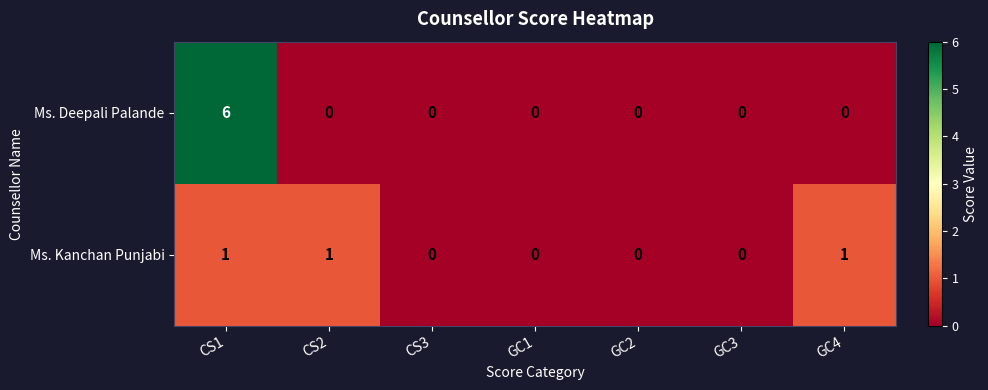

The value of Ms. Kanchan Punjabi at GC4 is 1. True or false?

True